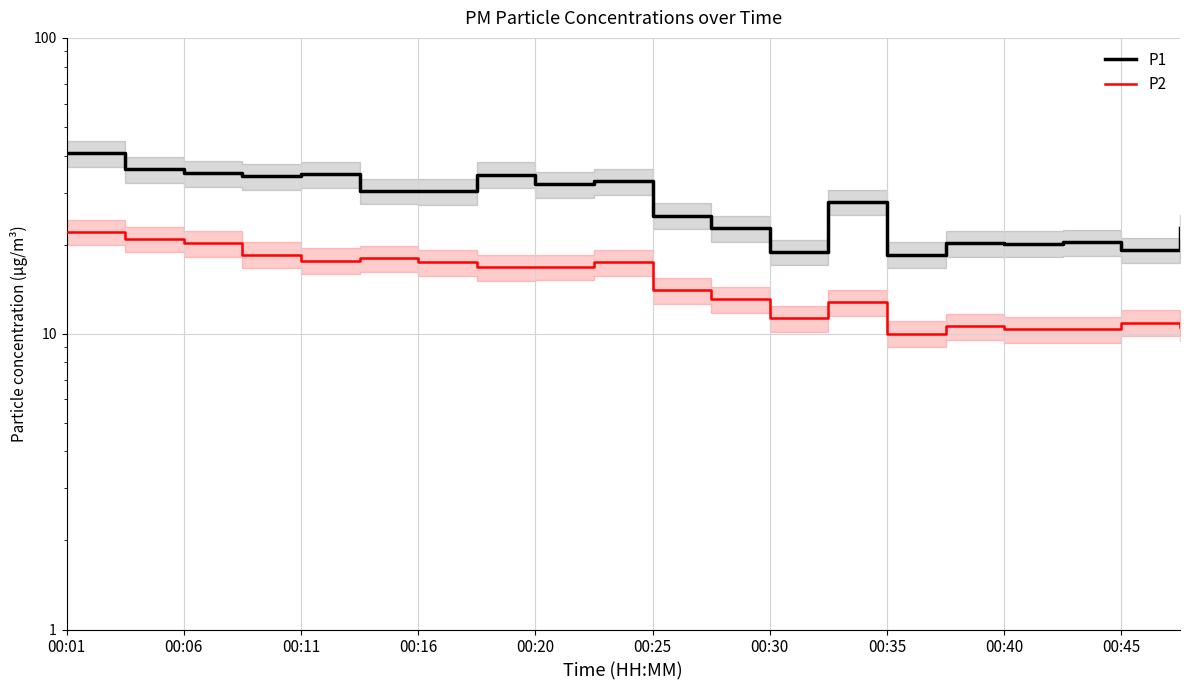

Is this an area chart (filled region under the line)?

No